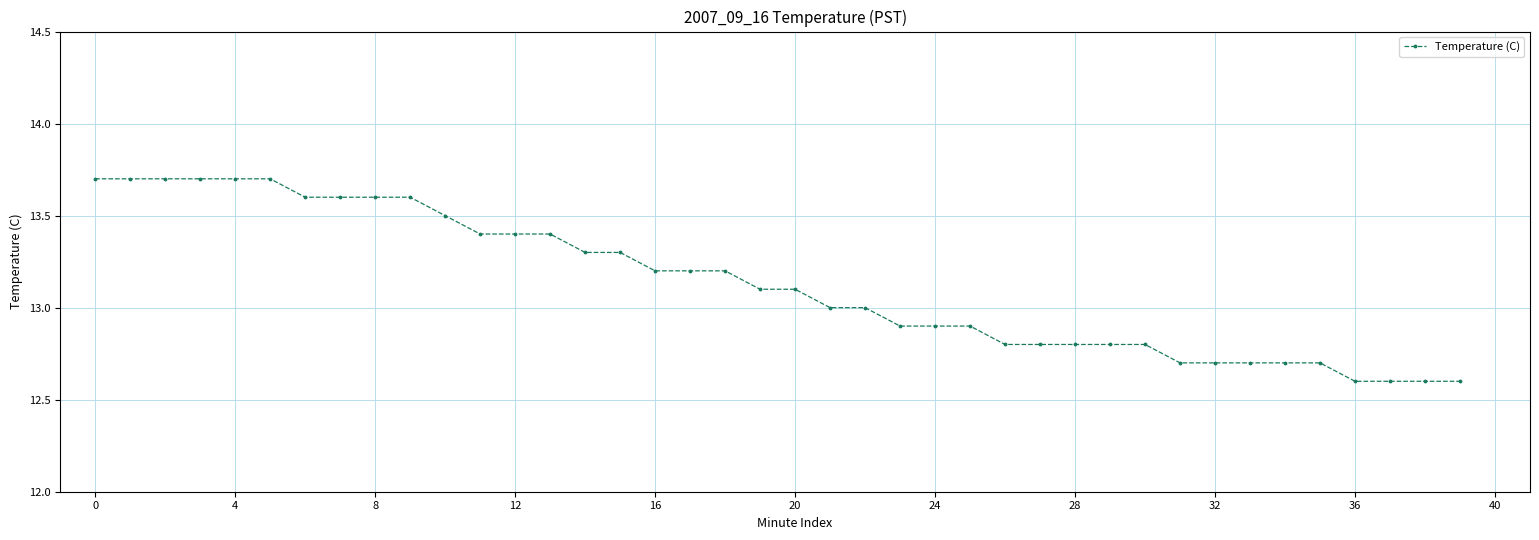

What is the smallest value displayed?

12.6